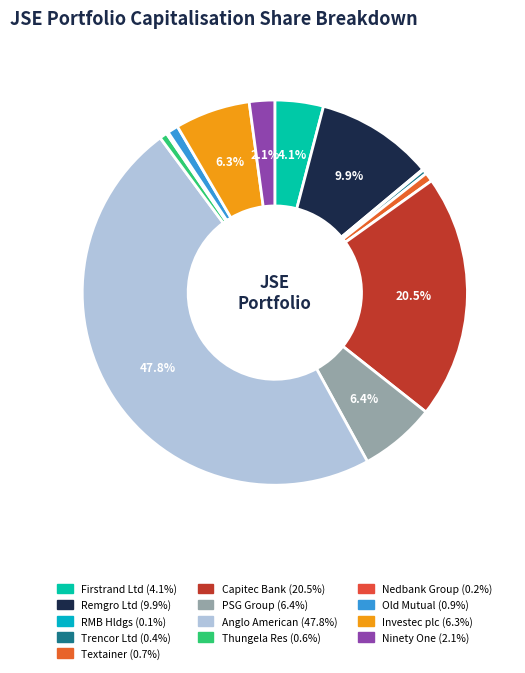

How many segments does this pie chart have?

13